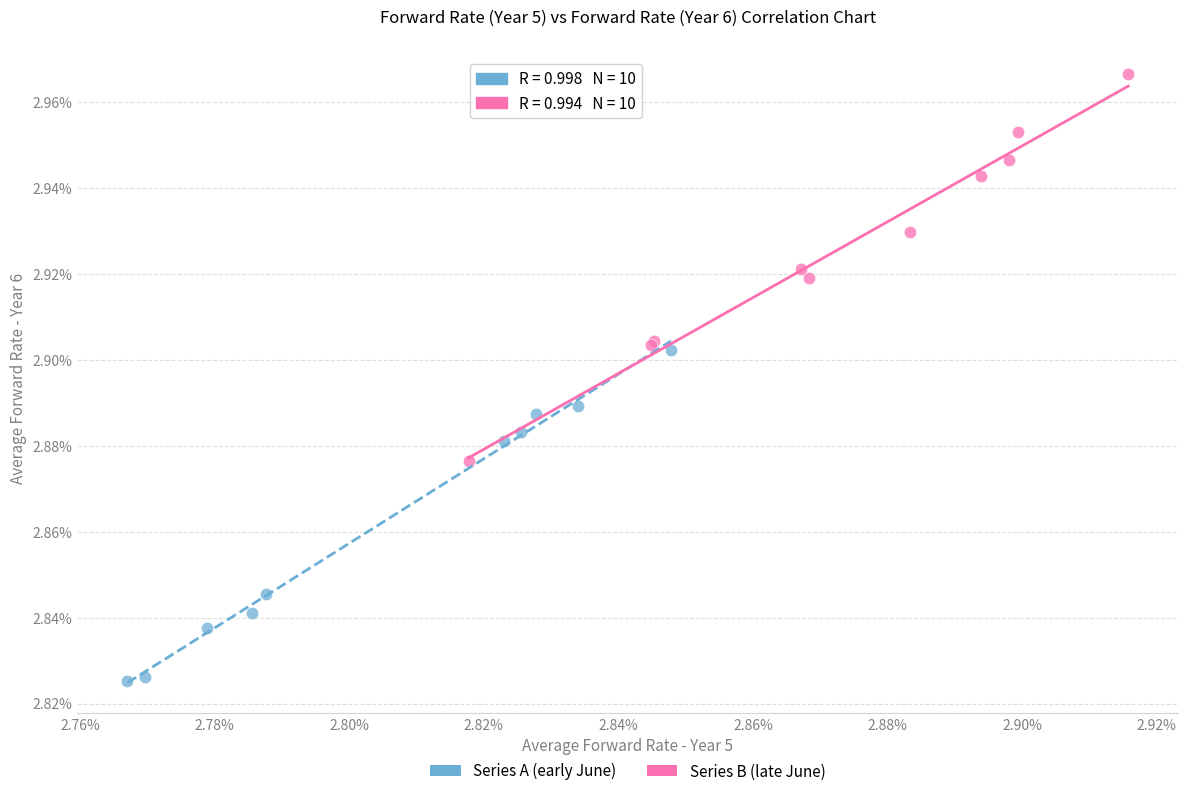

Which series reaches the maximum Y coordinate?

Series B (late June)